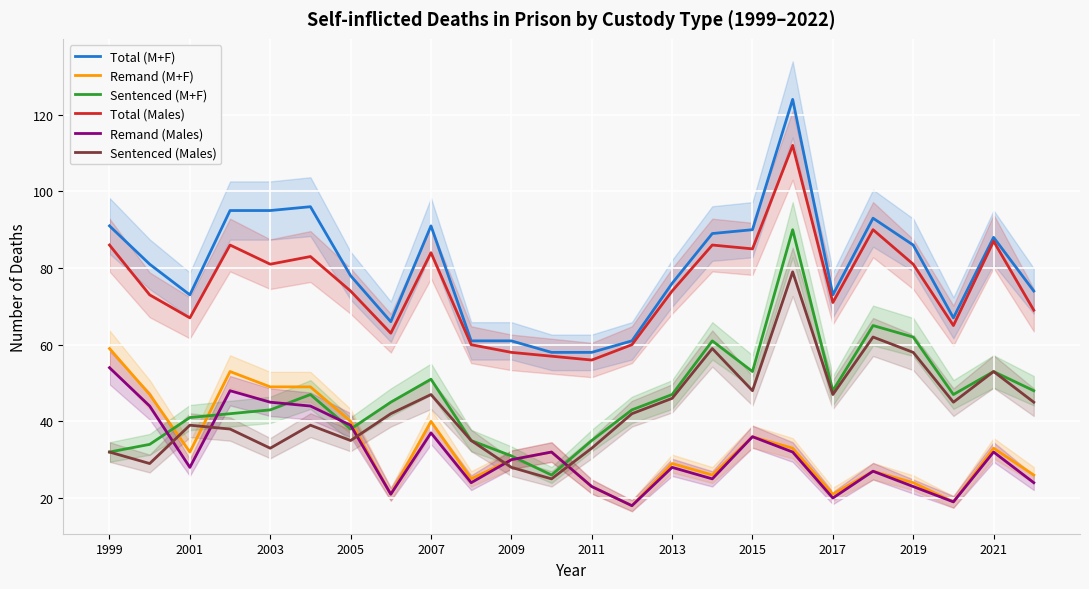

At how many categories does at least one series exceed 31?

24